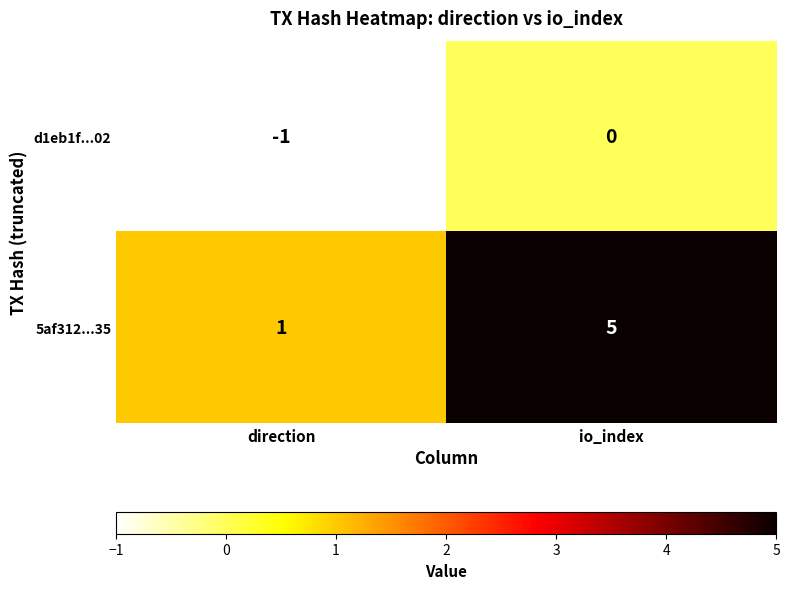

What is the average value of the 5af312...35 series?

3